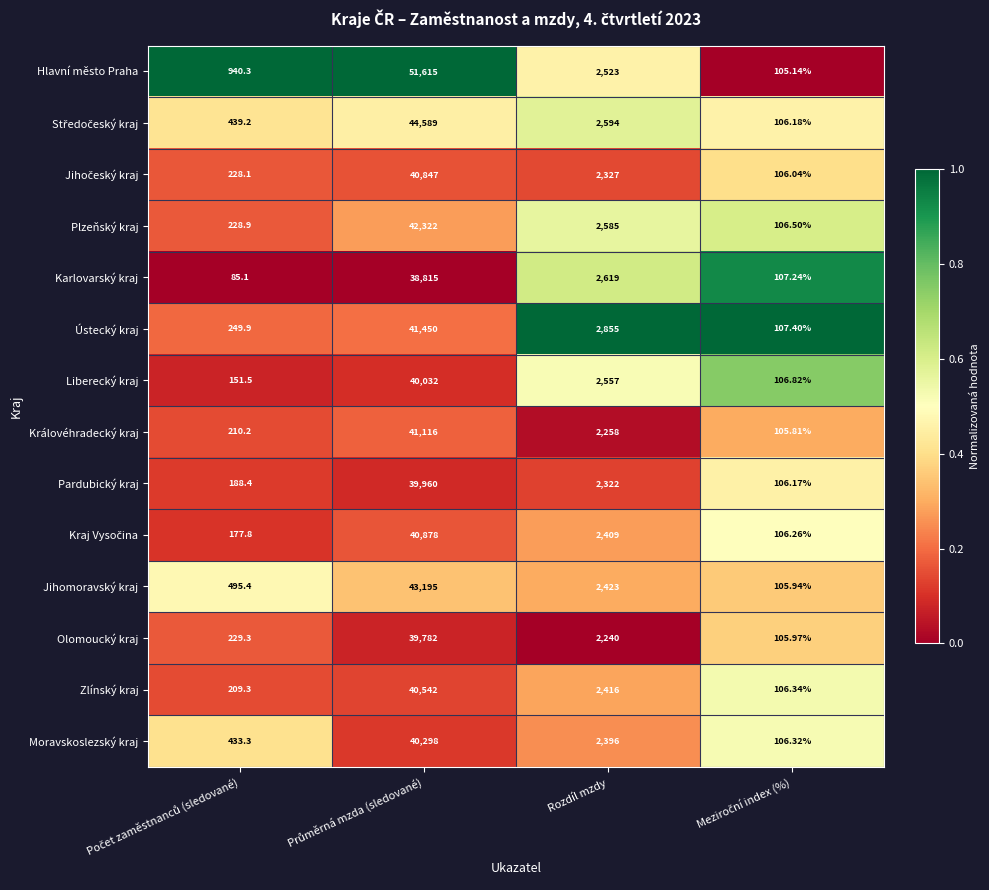

Which series has the largest total across all categories?

Hlavní město Praha